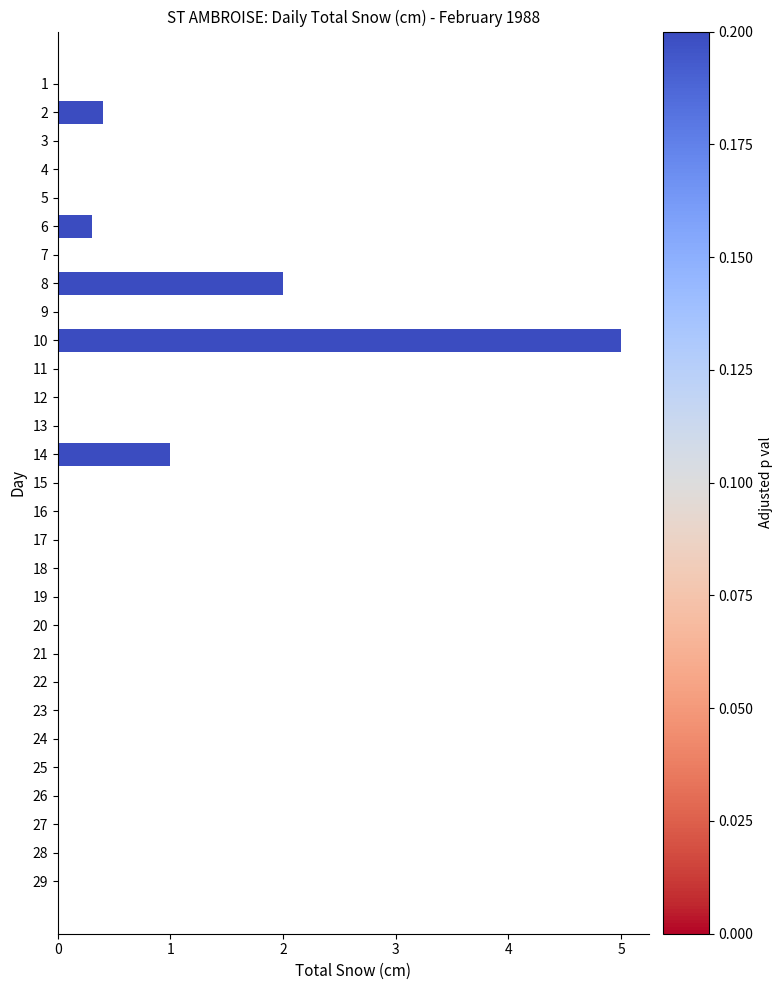

The value at 28 is -2.1. True or false?

False